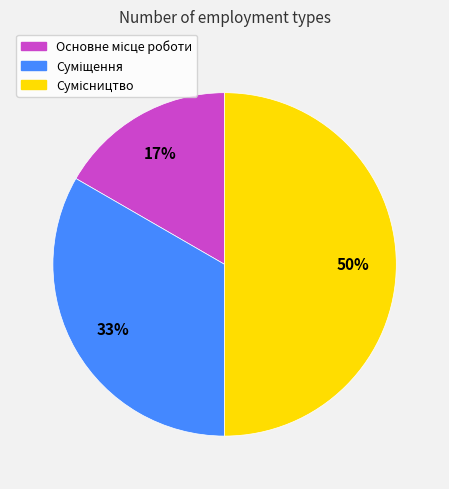

To the nearest percent, what is the average slice percentage?

33%